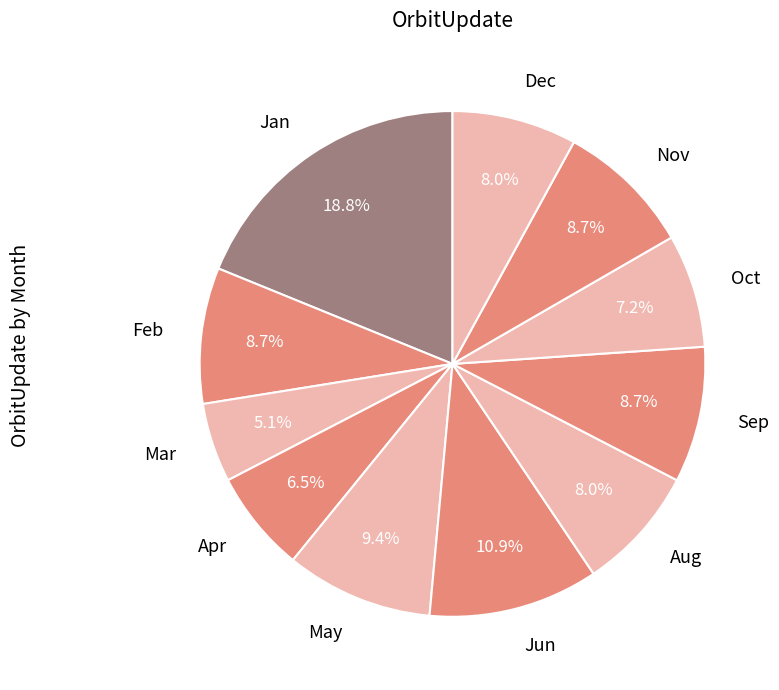

The Dec slice represents 8% of the pie. True or false?

True